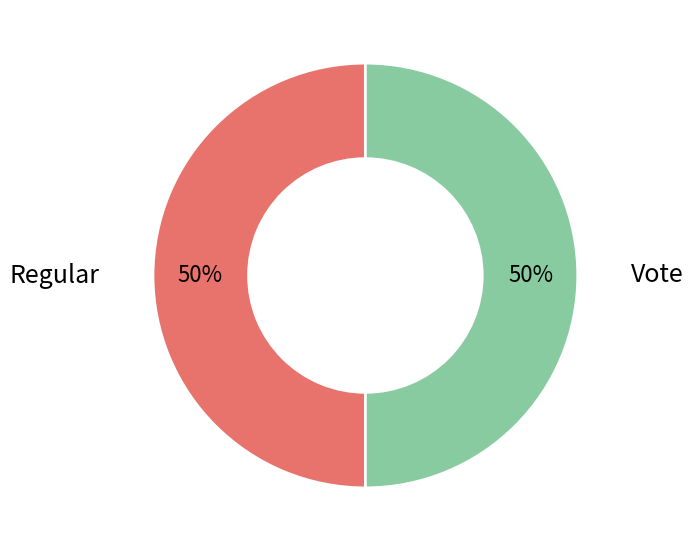

Combined, do Regular and Vote account for over 50%?

Yes